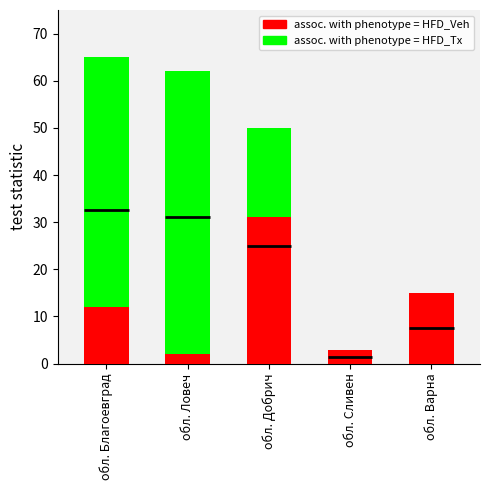

What is the label of the 4th bar from the left?

обл. Сливен